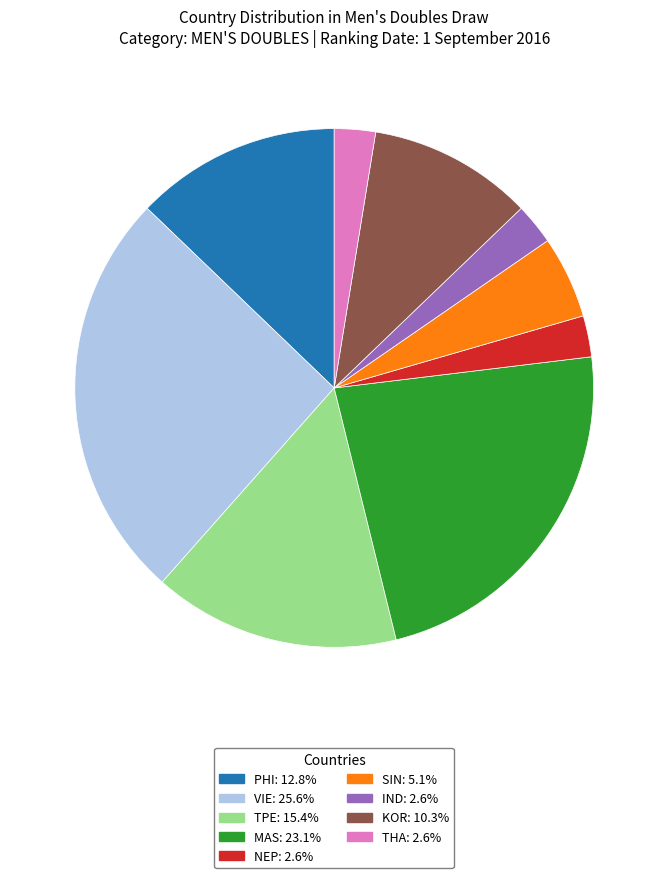

Is NEP the majority of the pie?

No